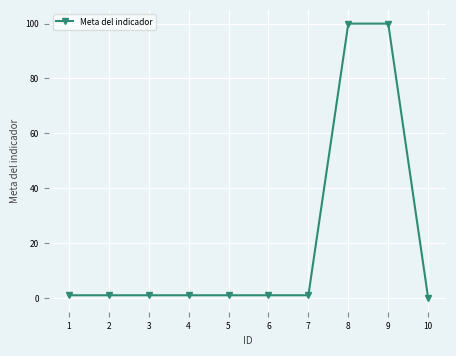

What is the greatest value displayed?

100